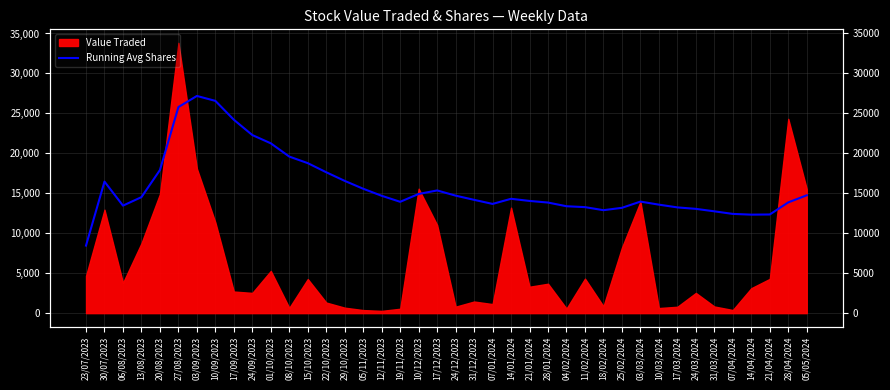

Does the chart display data point markers on the line(s)?

No